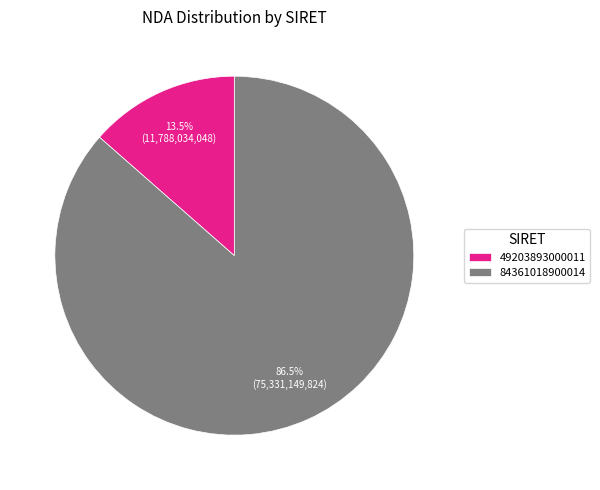

To the nearest percent, what is the combined percentage of 84361018900014 and 49203893000011?

100%